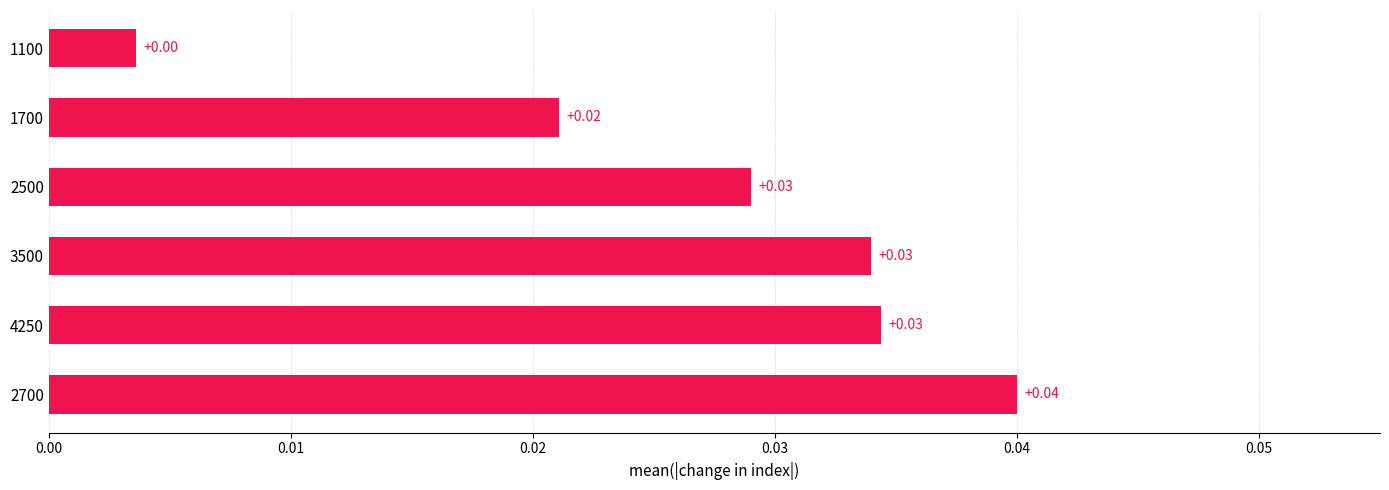

Which has a higher value, 1700 or 1100?

1700